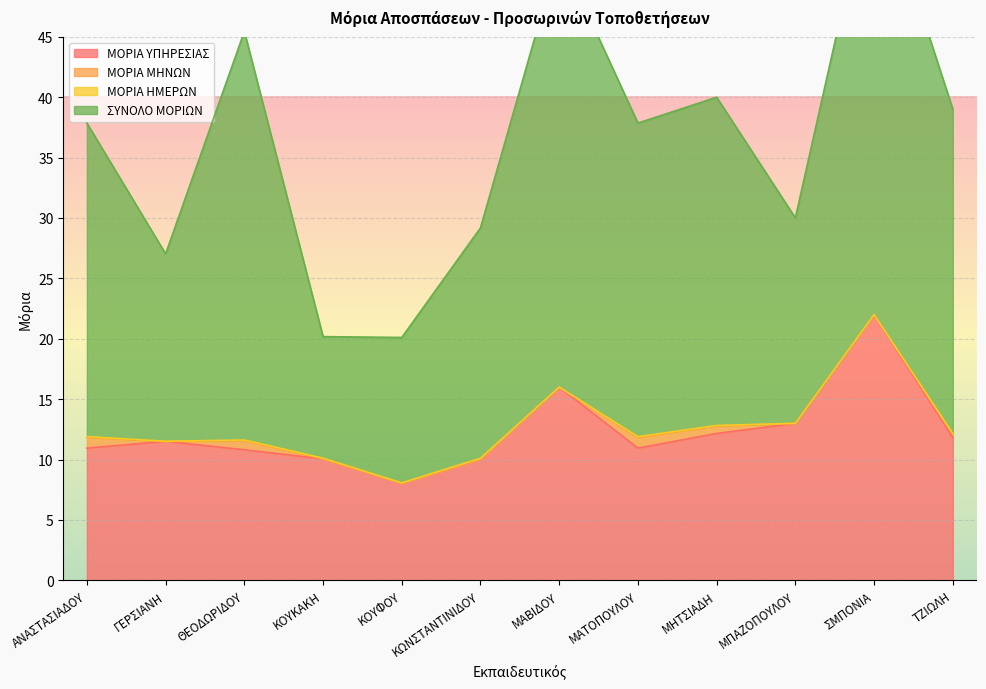

What is the approximate value of ΜΟΡΙΑ ΥΠΗΡΕΣΙΑΣ at ΤΖΙΩΛΗ?

11.8